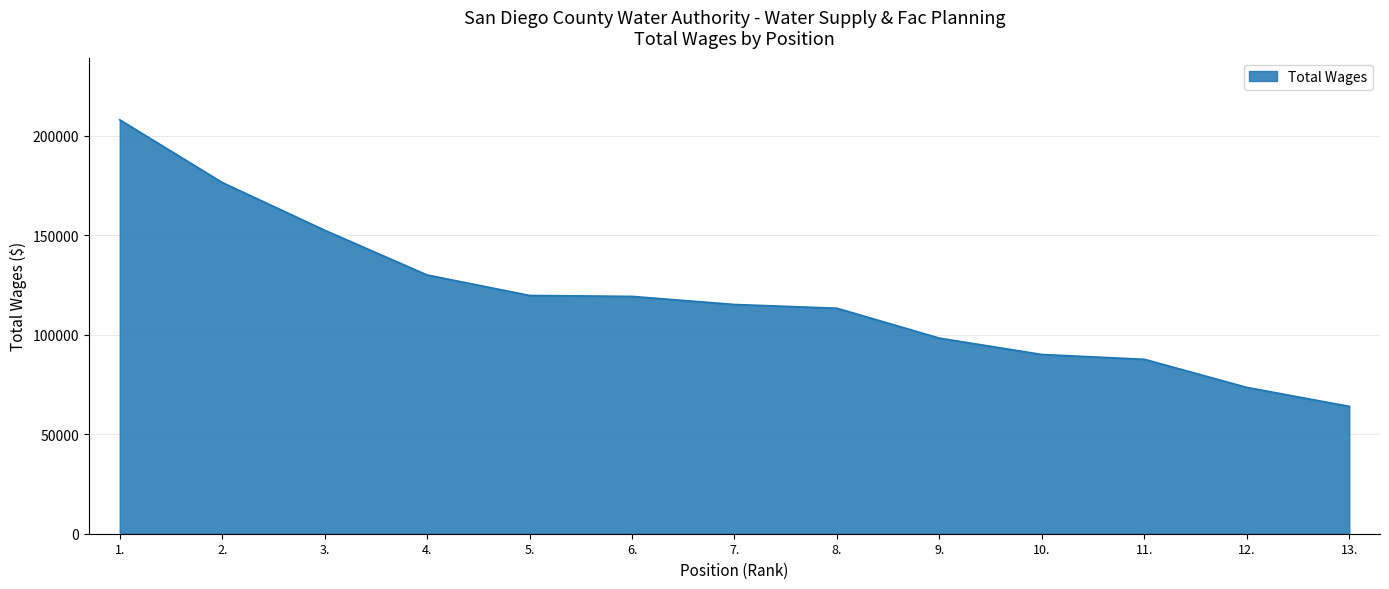

What is the smallest value displayed?

63991